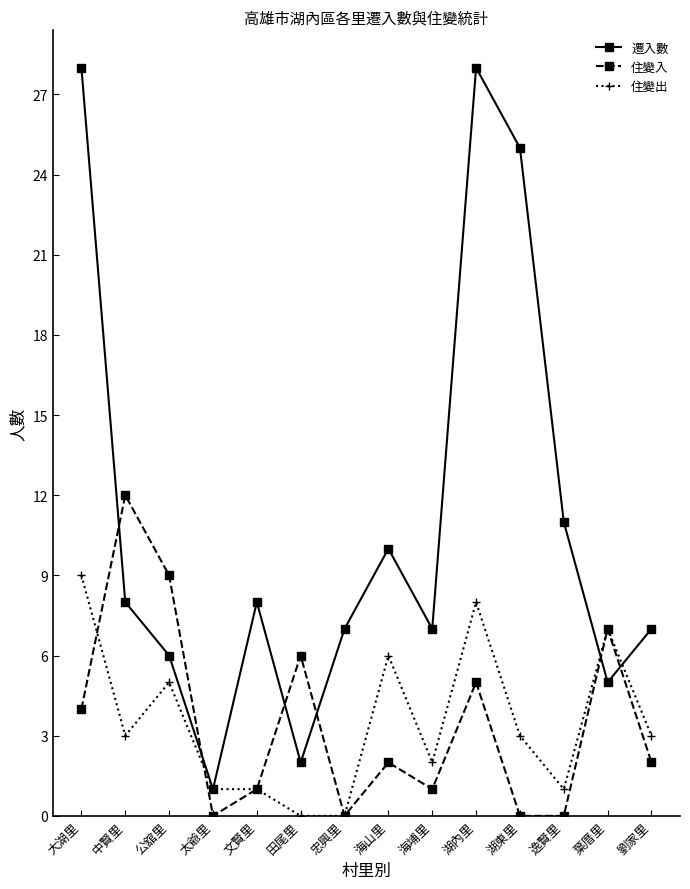

What is the sum of all 遷入數 values?

153